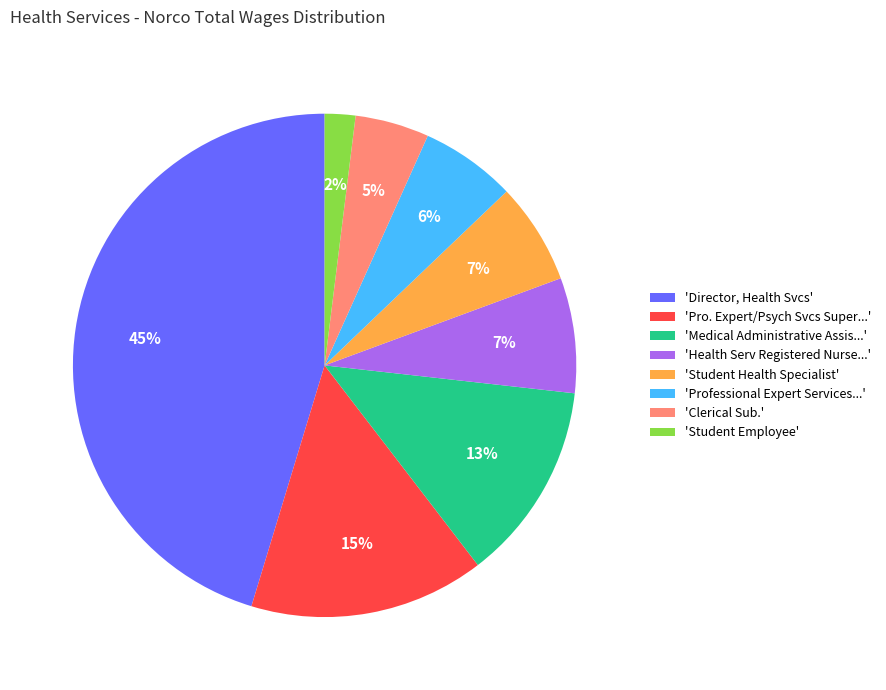

To the nearest percent, what is the average slice percentage?

12%